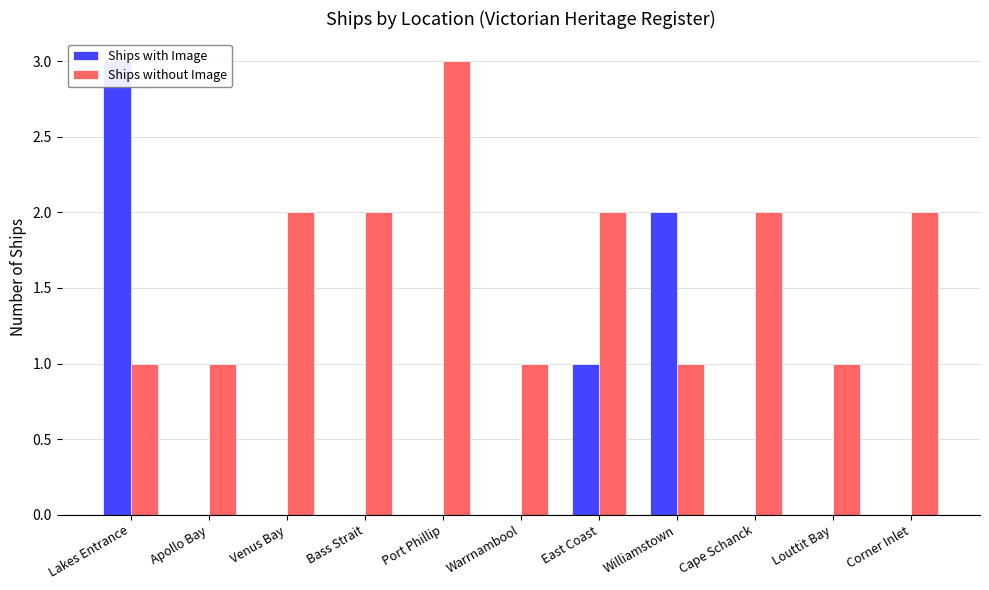

What position from the left is Cape Schanck?

9